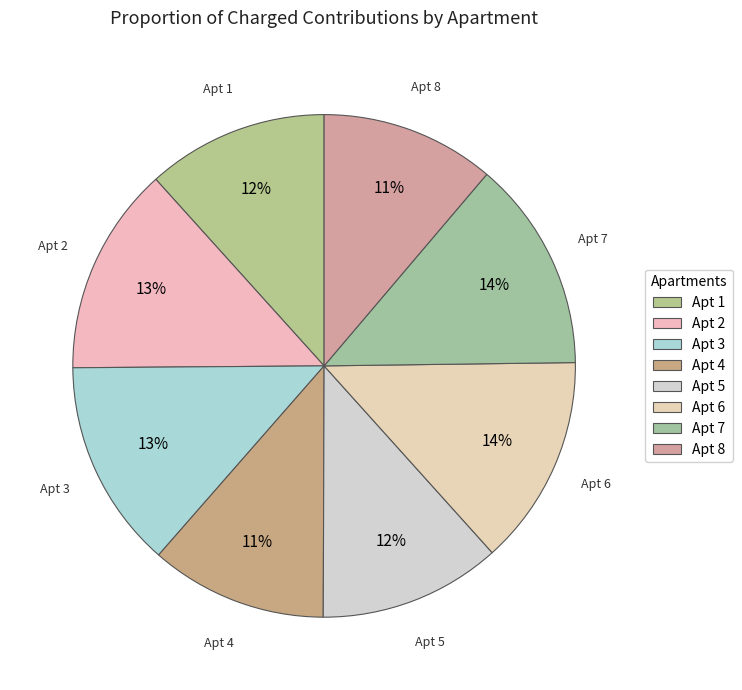

Is it true that Apt 6 is 14% of the pie?

True